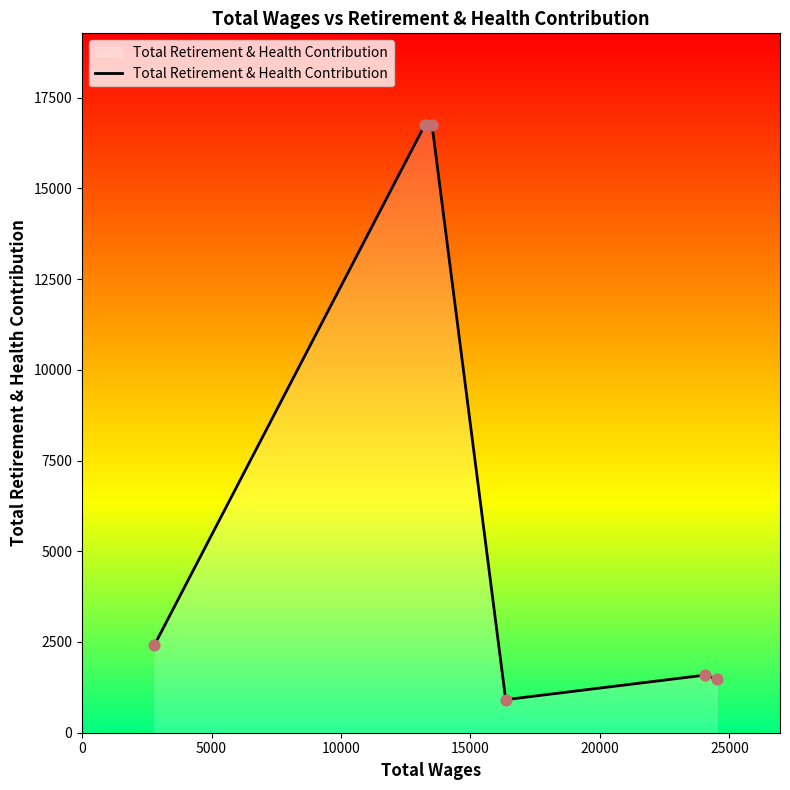

What is the greatest value displayed?

16757